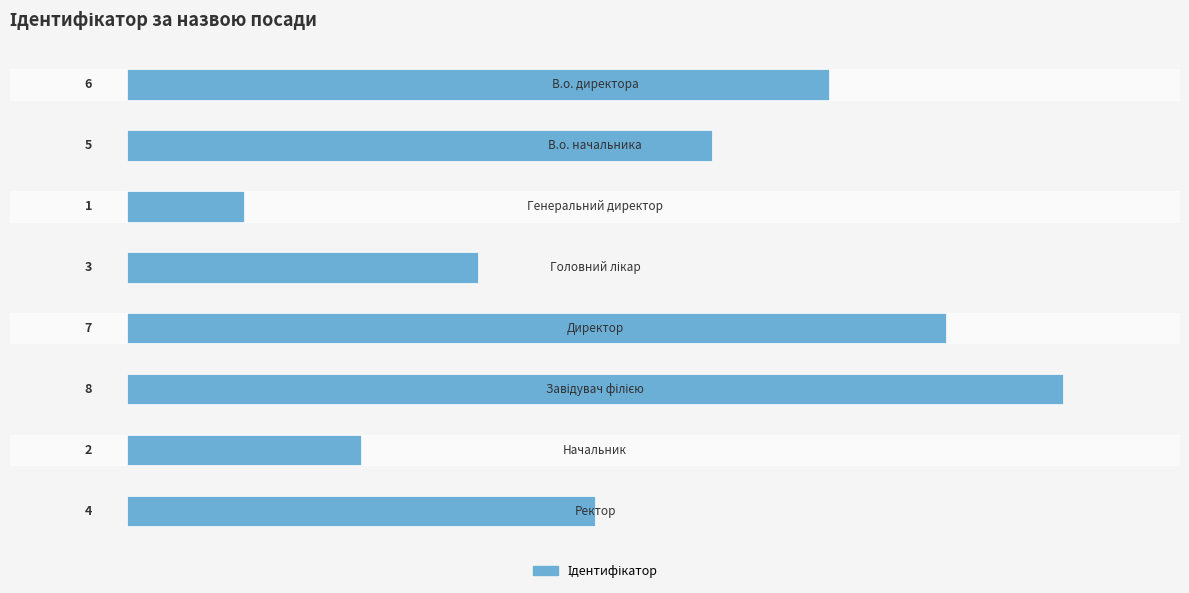

What is the value of the 2nd bar from the top?

5